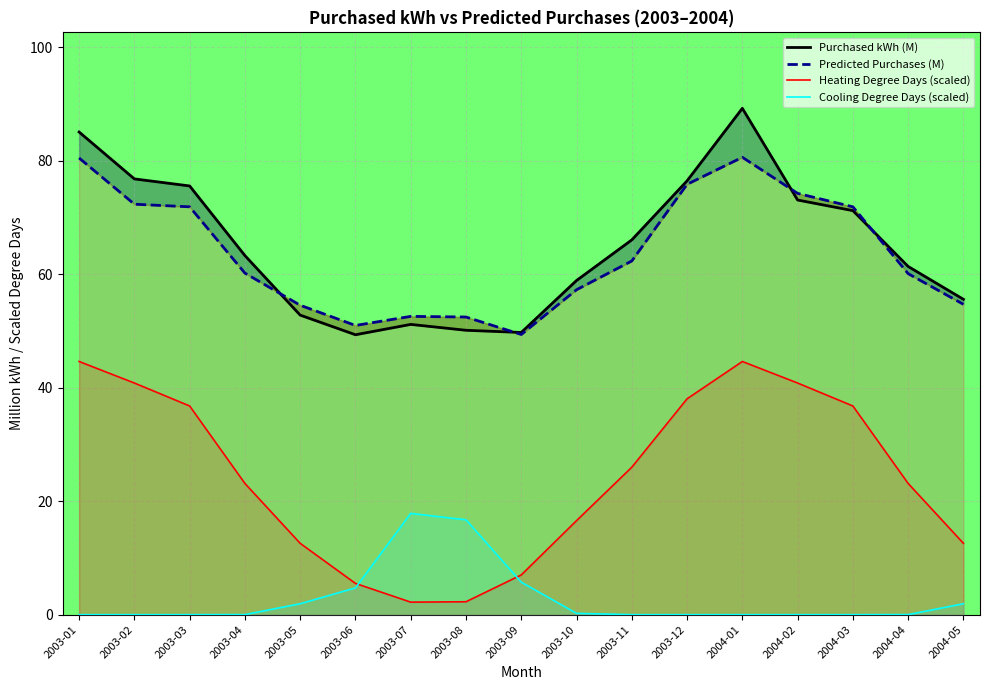

What is the total value across all series at 2004-01?

214.4